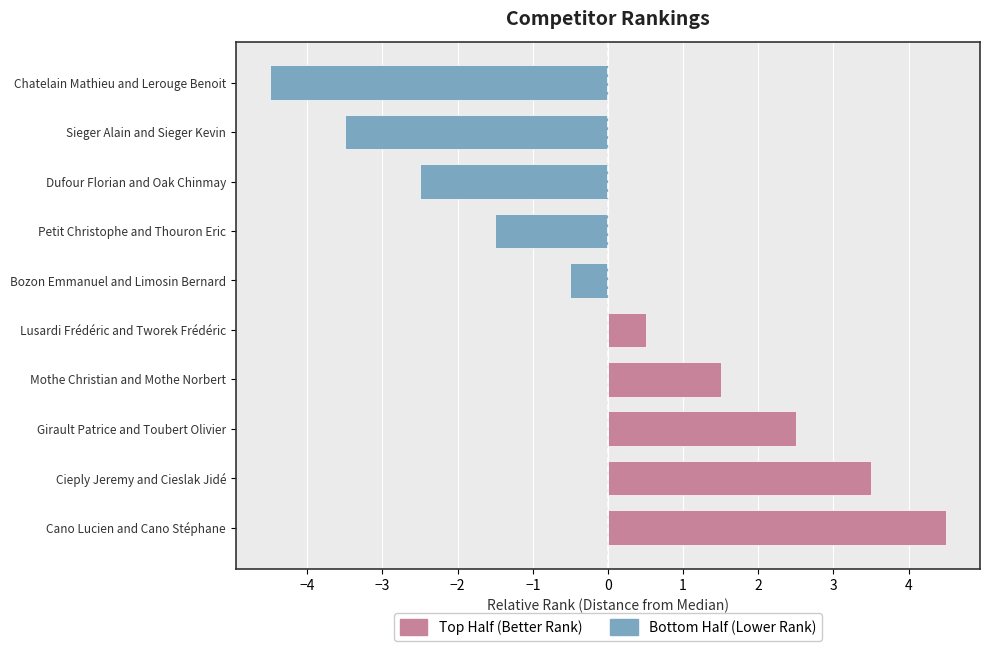

Rank the categories by value from lowest to highest.

Chatelain Mathieu and Lerouge Benoit, Sieger Alain and Sieger Kevin, Dufour Florian and Oak Chinmay, Petit Christophe and Thouron Eric, Bozon Emmanuel and Limosin Bernard, Lusardi Frédéric and Tworek Frédéric, Mothe Christian and Mothe Norbert, Girault Patrice and Toubert Olivier, Cieply Jeremy and Cieslak Jidé, Cano Lucien and Cano Stéphane